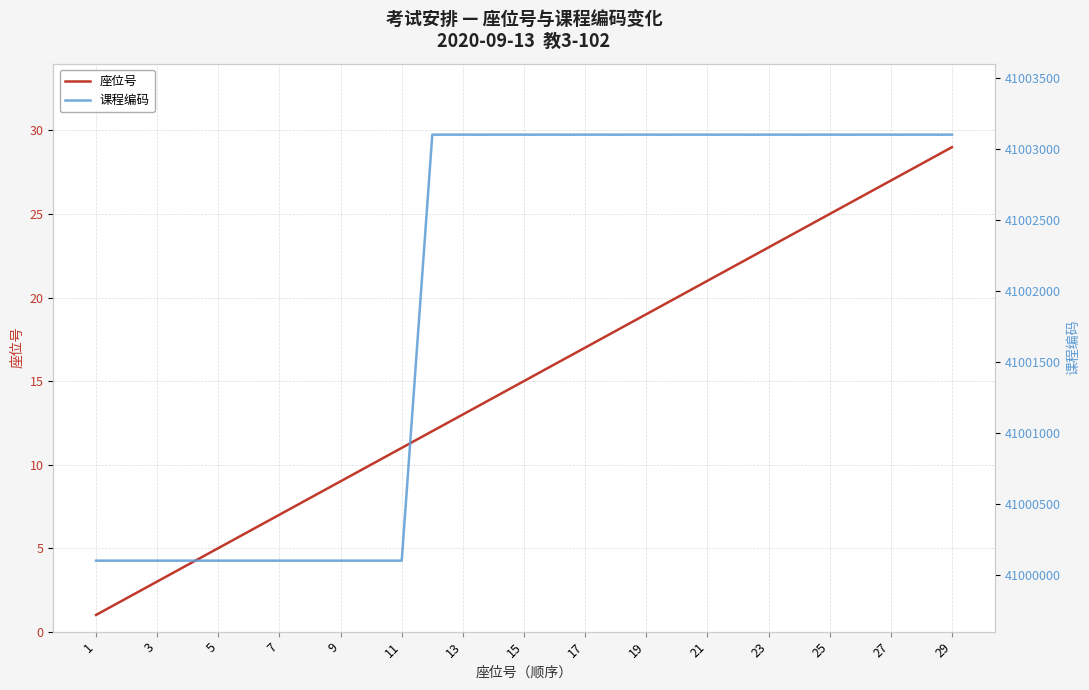

True or false: 座位号 has more than 2 interior local peaks.

False